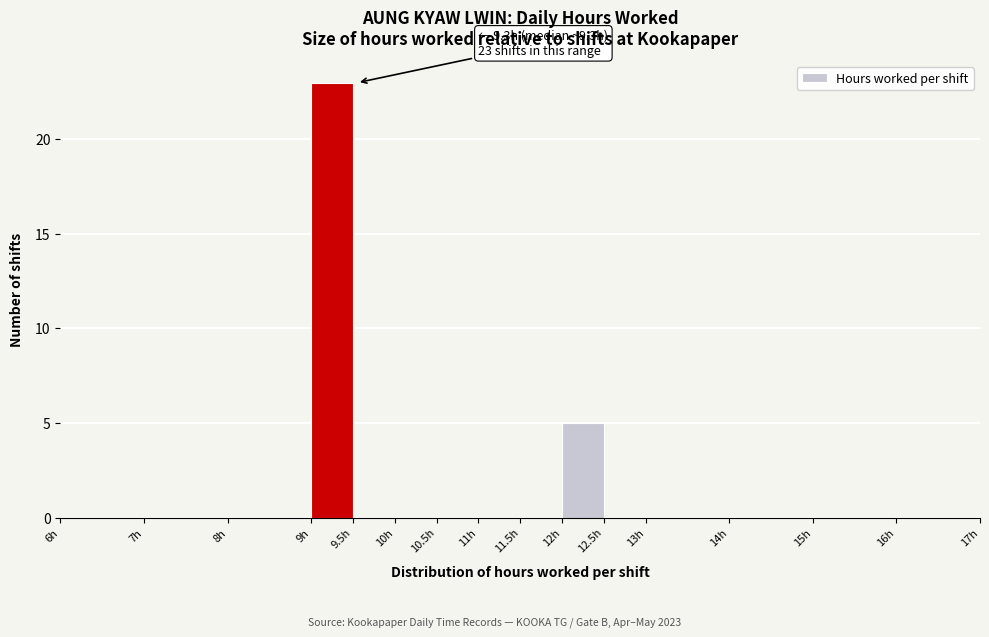

Over which range of the x-axis is the bar tallest?

9.0 to 9.5